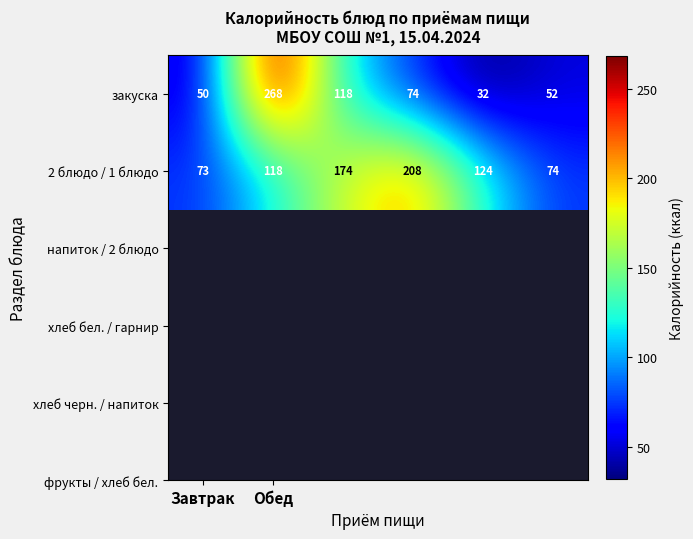

Which series has the largest total across all categories?

2 блюдо / 1 блюдо